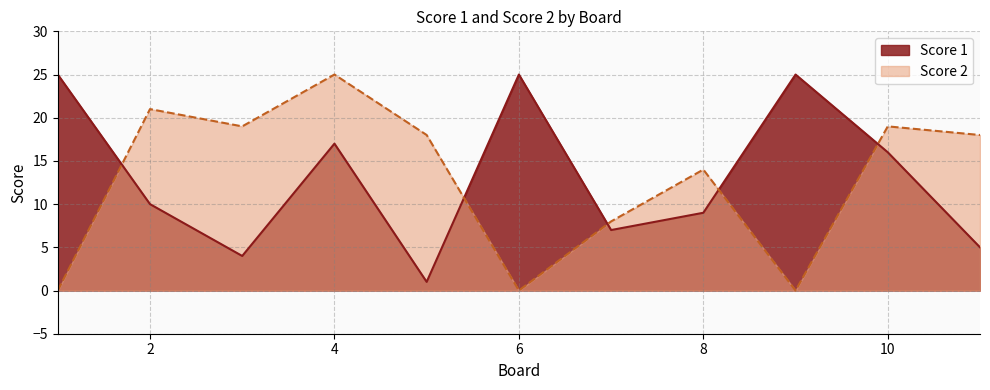

Which category has the lowest value in the Score 2 series?

1